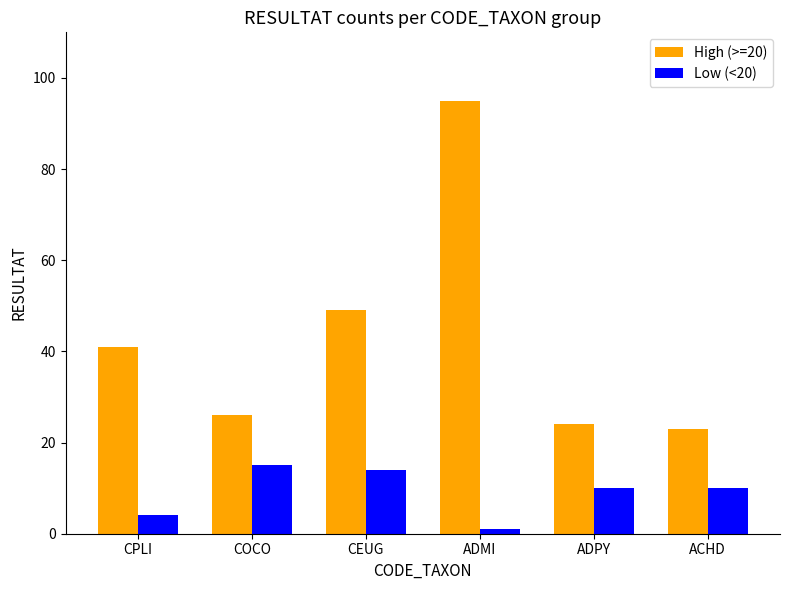

Rank the series by their maximum value, from lowest to highest.

Low (<20), High (>=20)